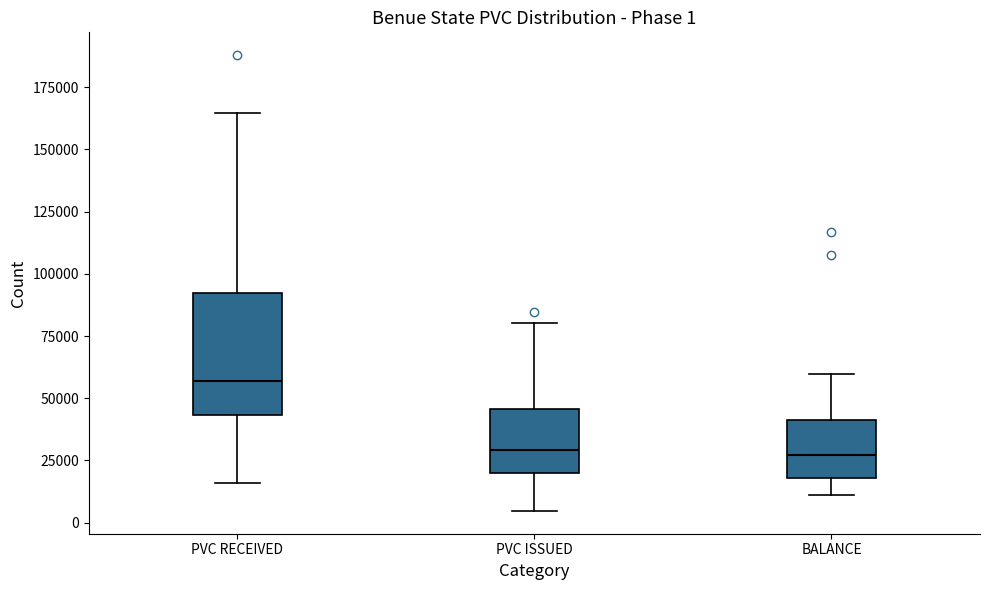

Comparing the boxes themselves (not the whiskers), which one is the tallest?

PVC RECEIVED